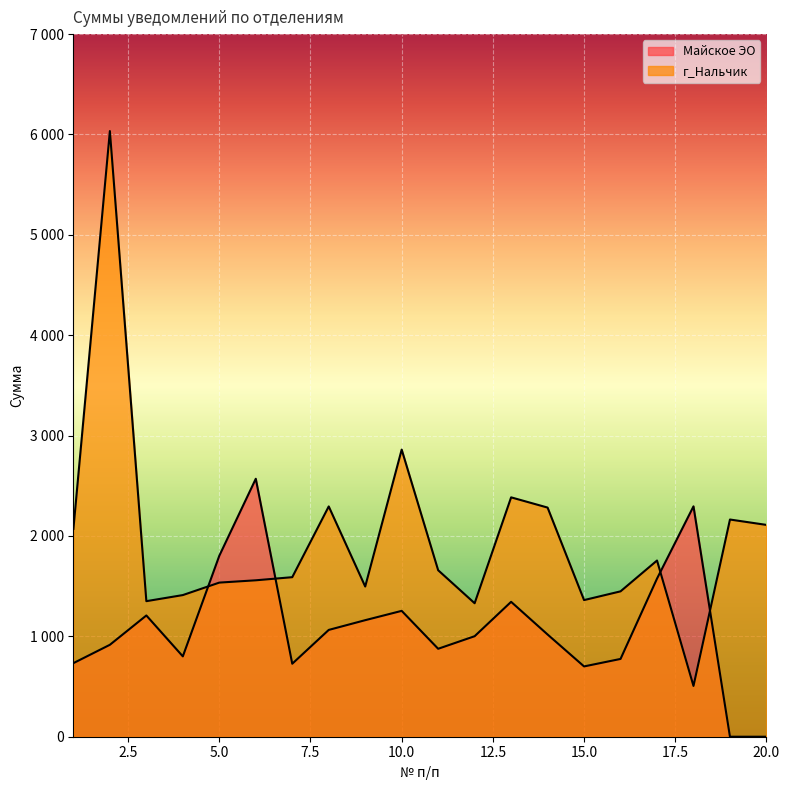

What is the value of the 10th point from the left?

2860.5